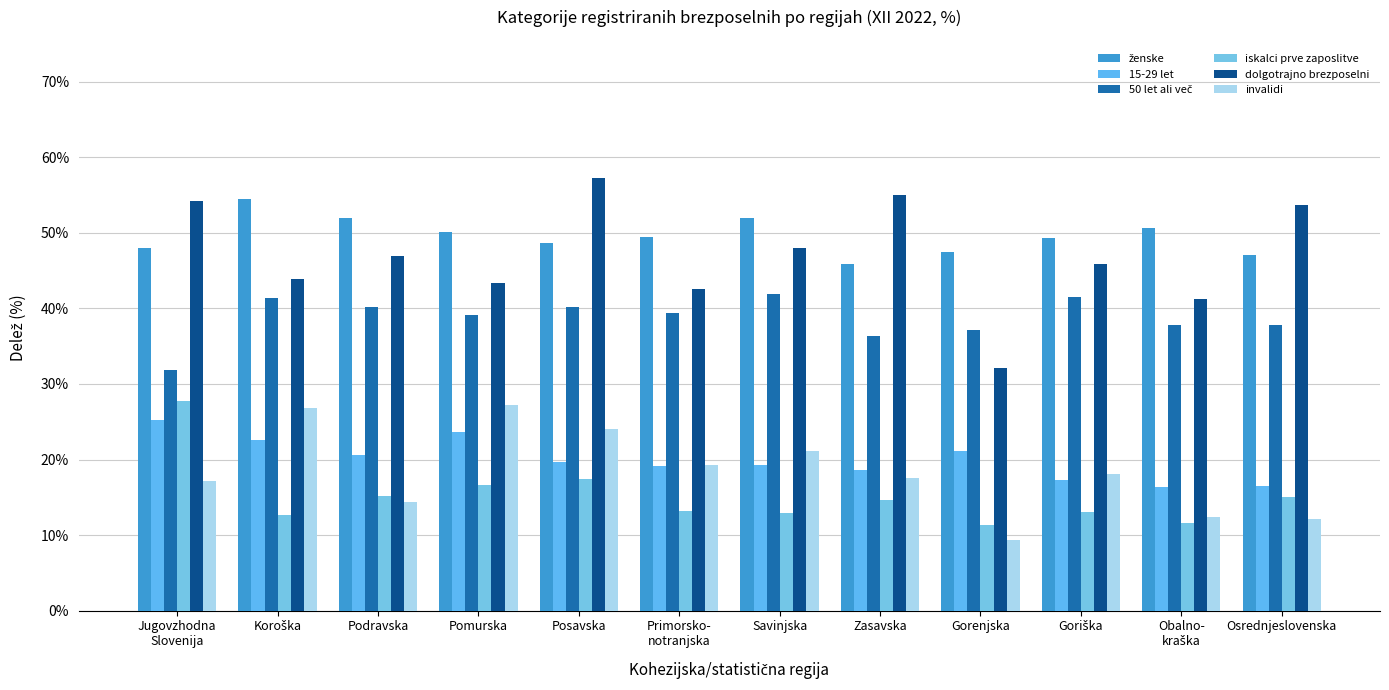

What is the average value of the ženske series?

49.6